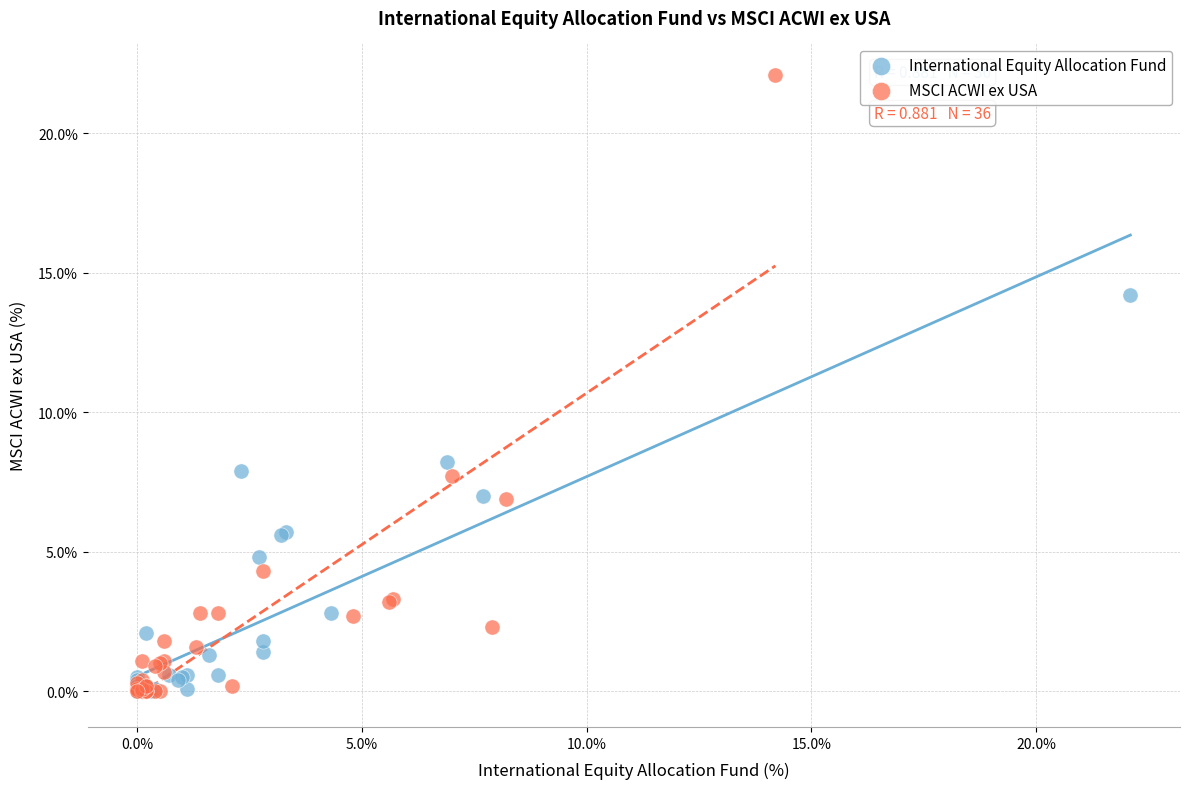

Which series has the largest Y range (max minus min)?

MSCI ACWI ex USA